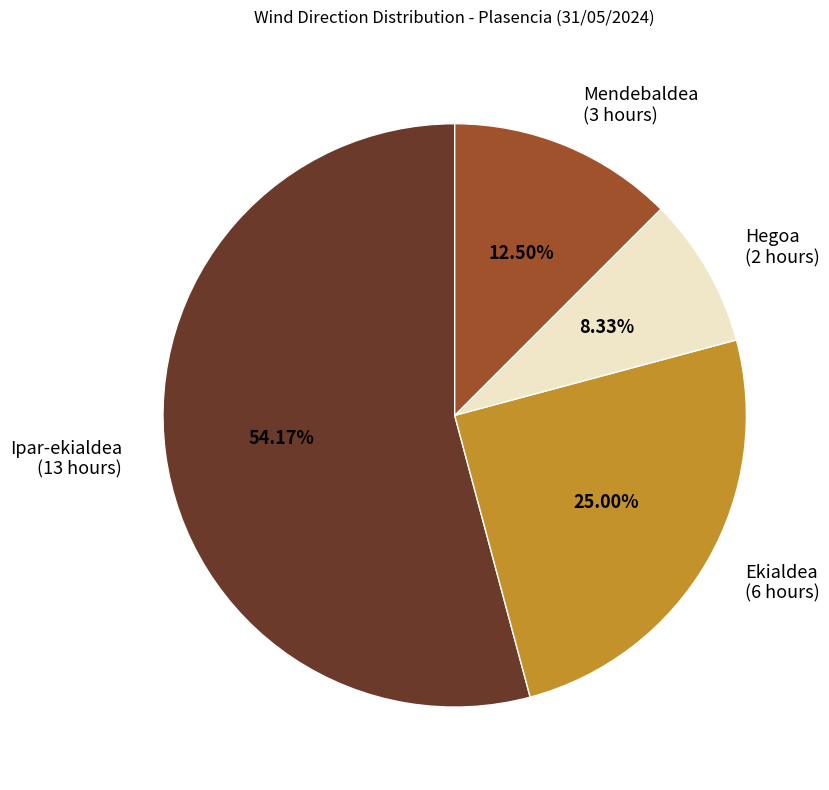

What is the largest slice in the pie chart?

Ipar-ekialdea